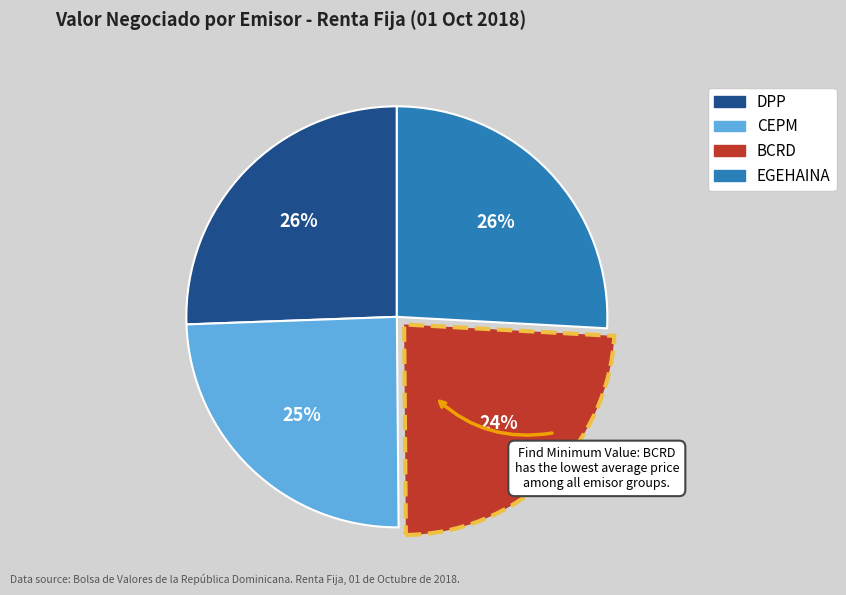

To the nearest percent, what is the average slice percentage?

25%